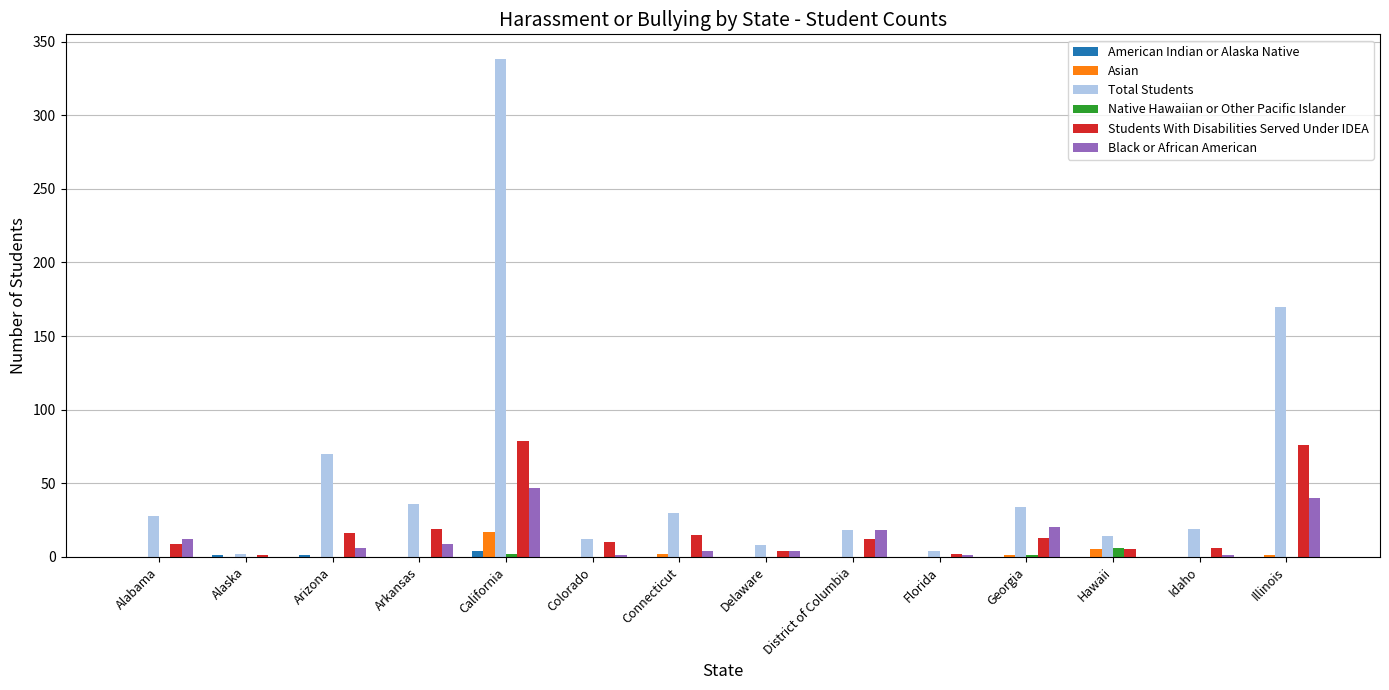

What is the spread (max minus min) of values at Alaska?

2